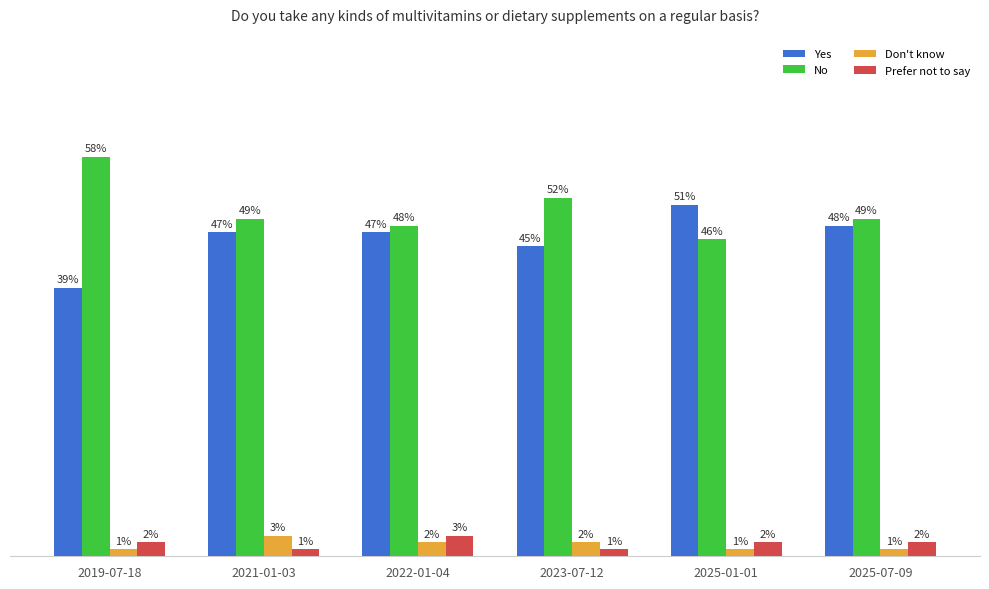

Which has a higher value, 2023-07-12 or 2025-01-01?

2025-01-01